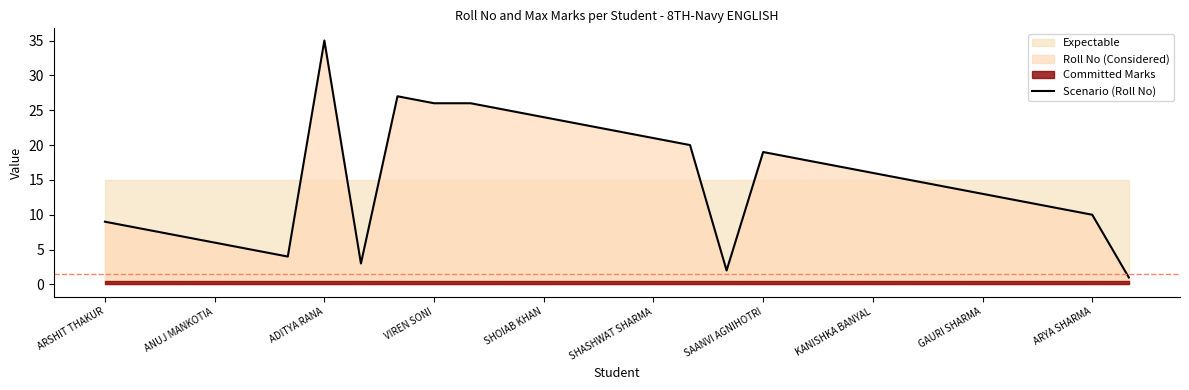

The value of Scenario (Roll No) at VIREN SONI is 9. True or false?

False